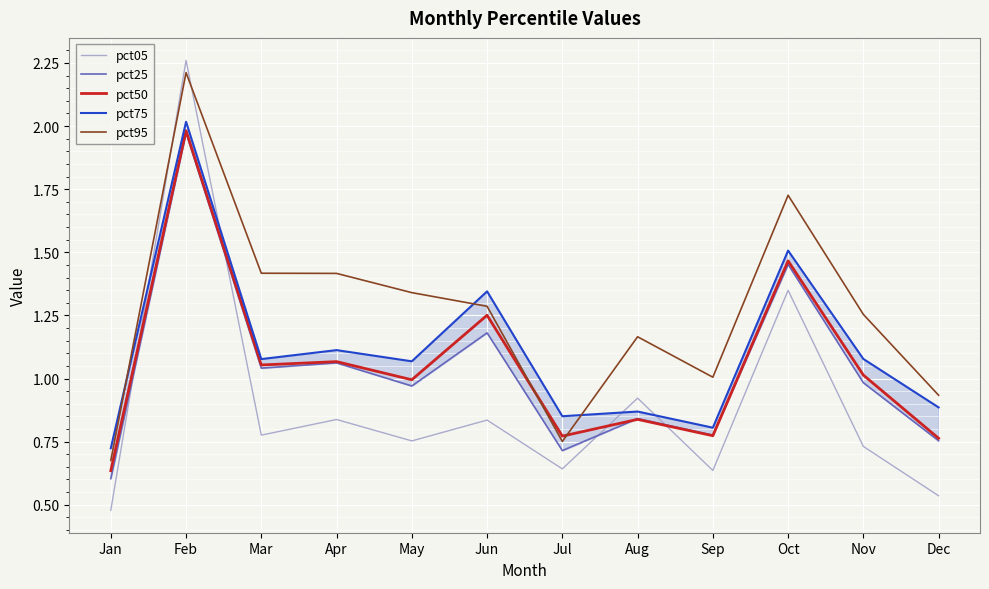

Between Mar and May, which series saw the biggest shift?

pct95